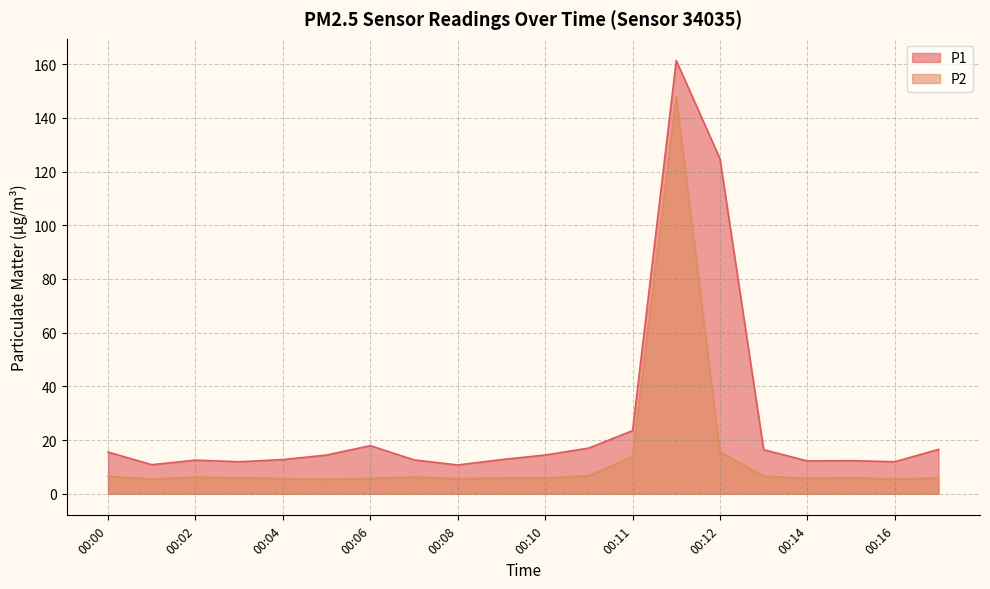

Where does the P1 series first go above 14?

00:00